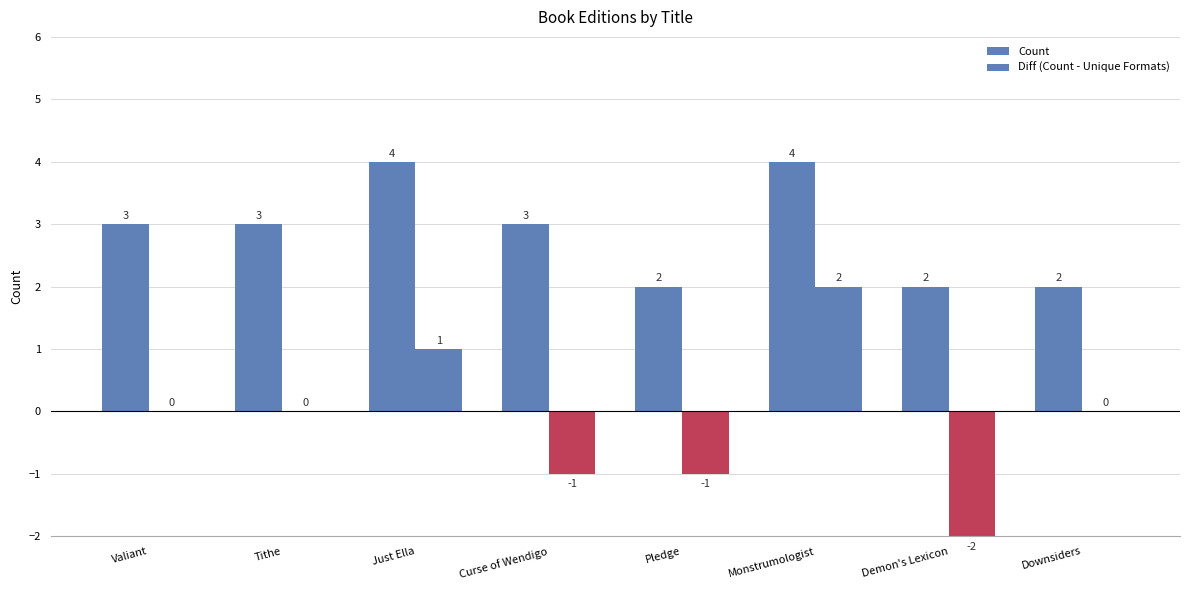

How many groups of bars are there?

8